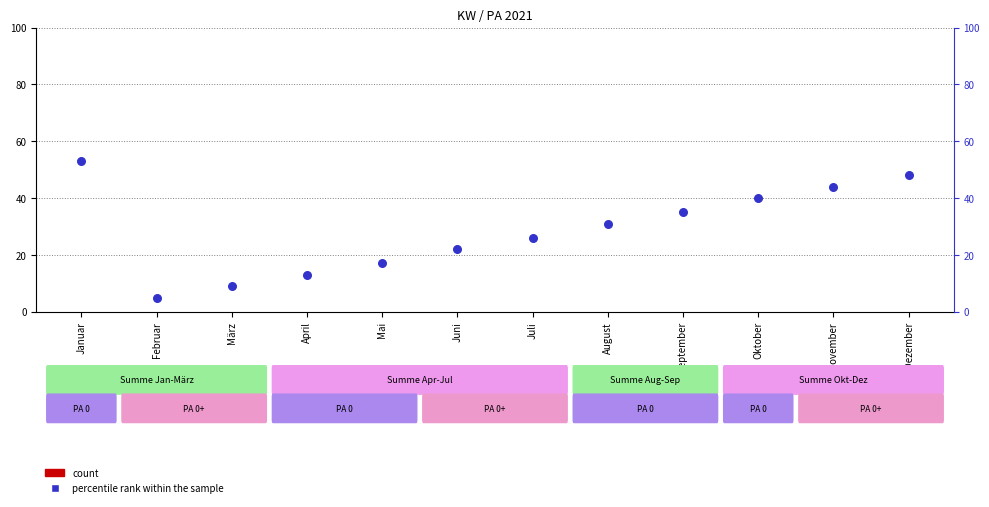

At which category is the sum across all series the highest?

Januar